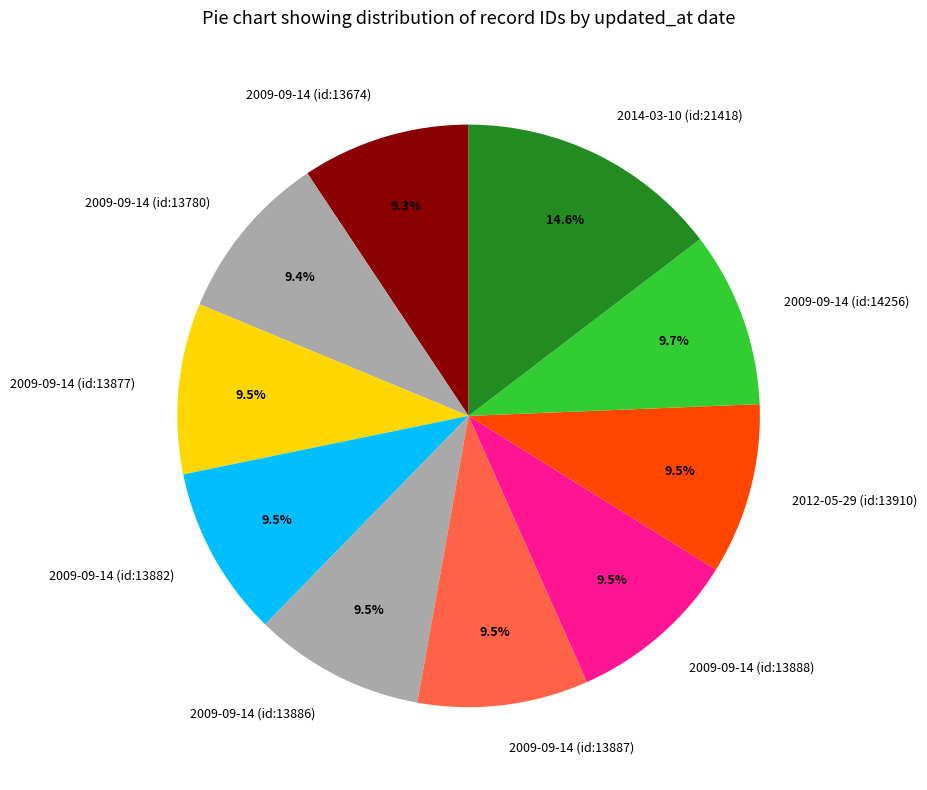

Approximately how many times larger is the value at 2014-03-10 (id:21418) compared to 2012-05-29 (id:13910)?

1.5